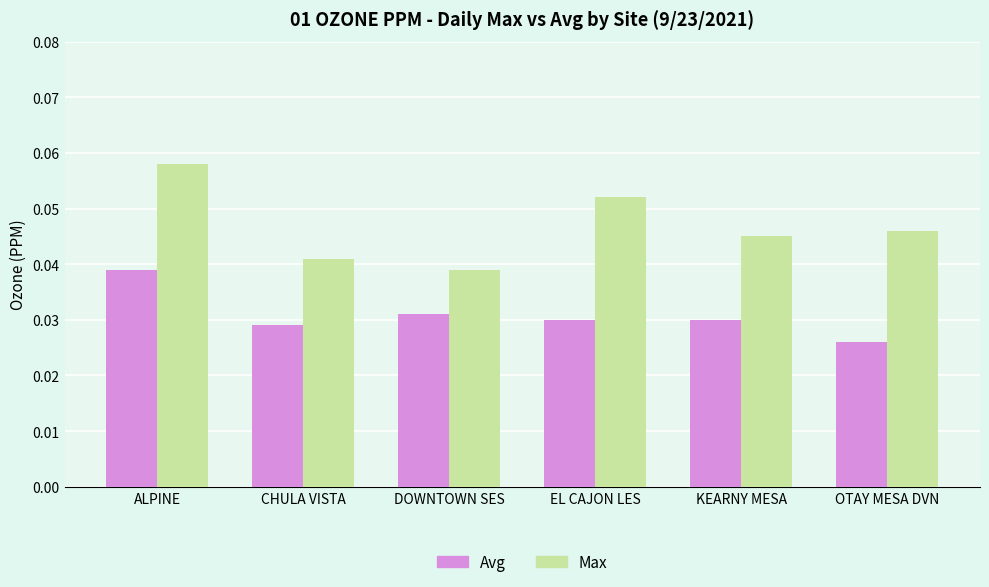

Which category has the lowest value in the Avg series?

OTAY MESA DVN